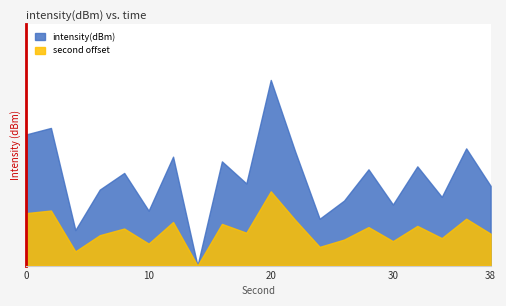

Between 22 and 34, which is larger?

22